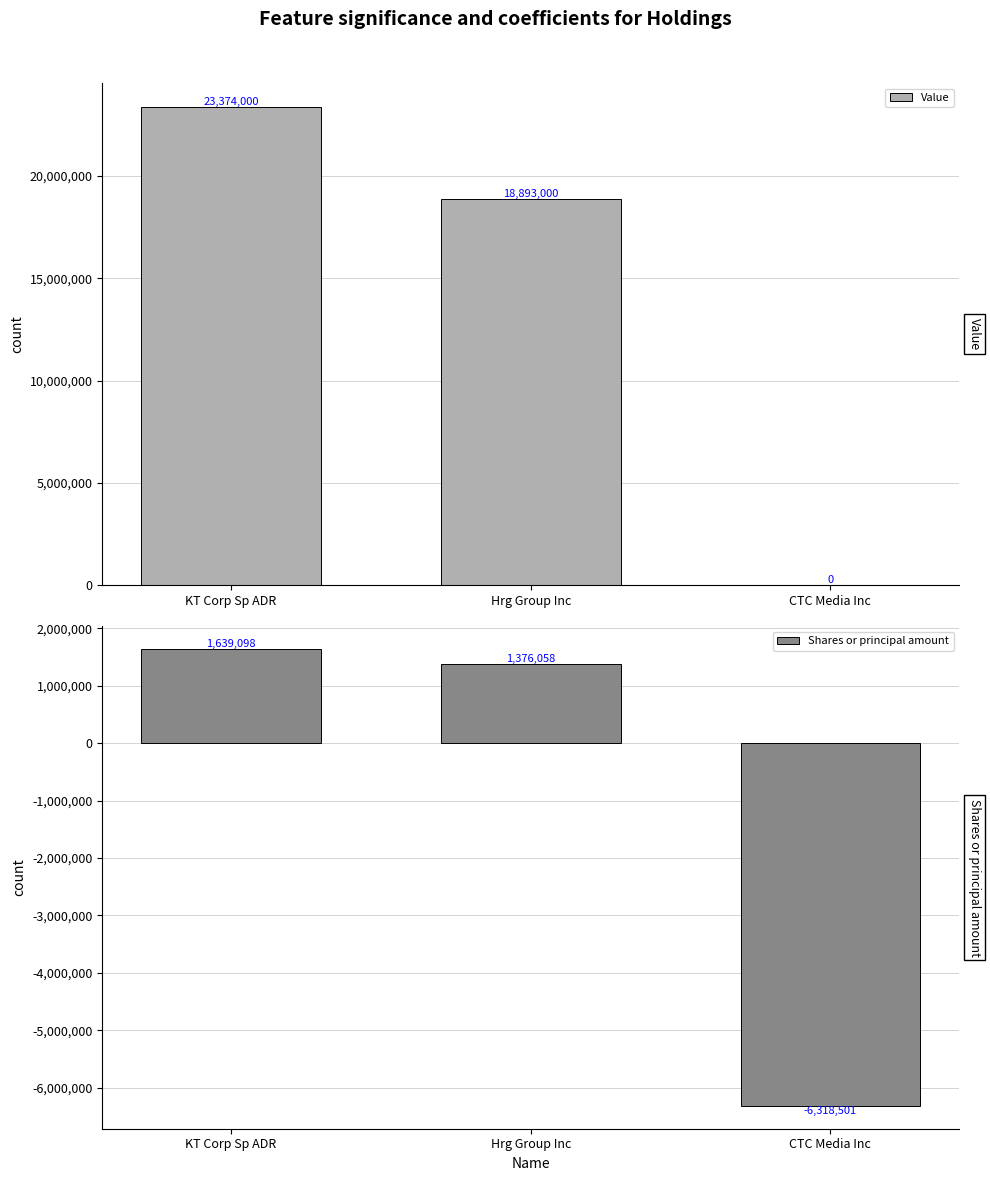

Which series has the largest range (max minus min)?

Value